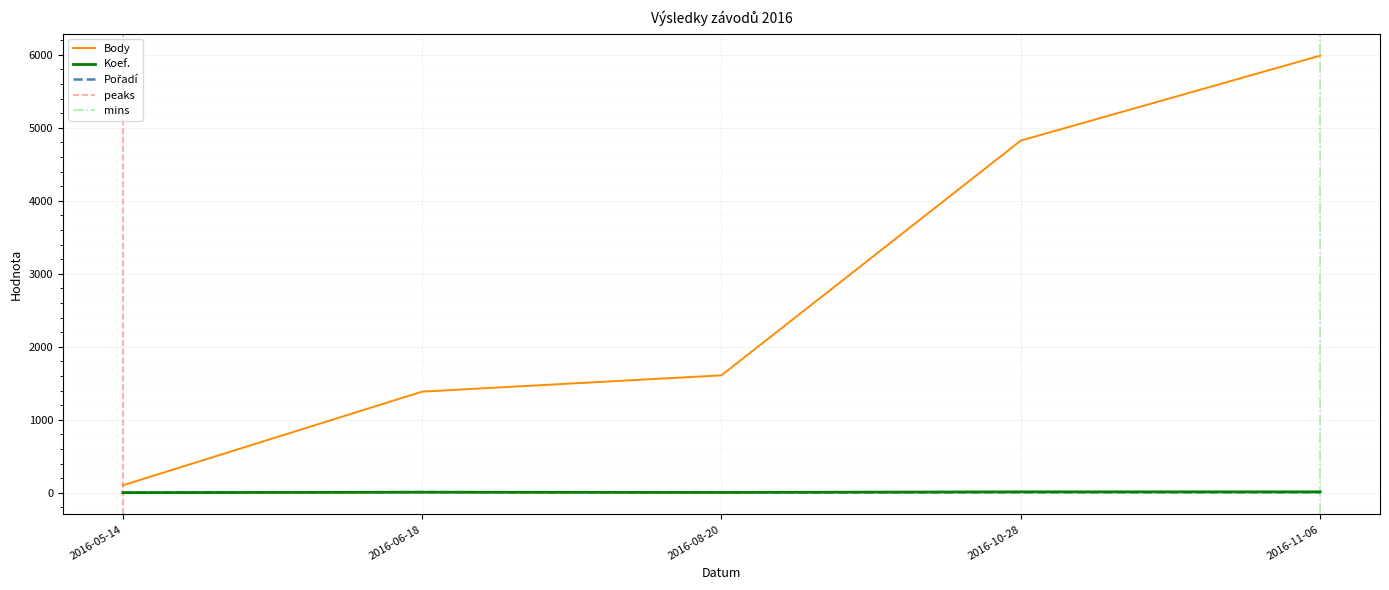

Between 2016-10-28 and 2016-11-06, which series saw the biggest shift?

Body